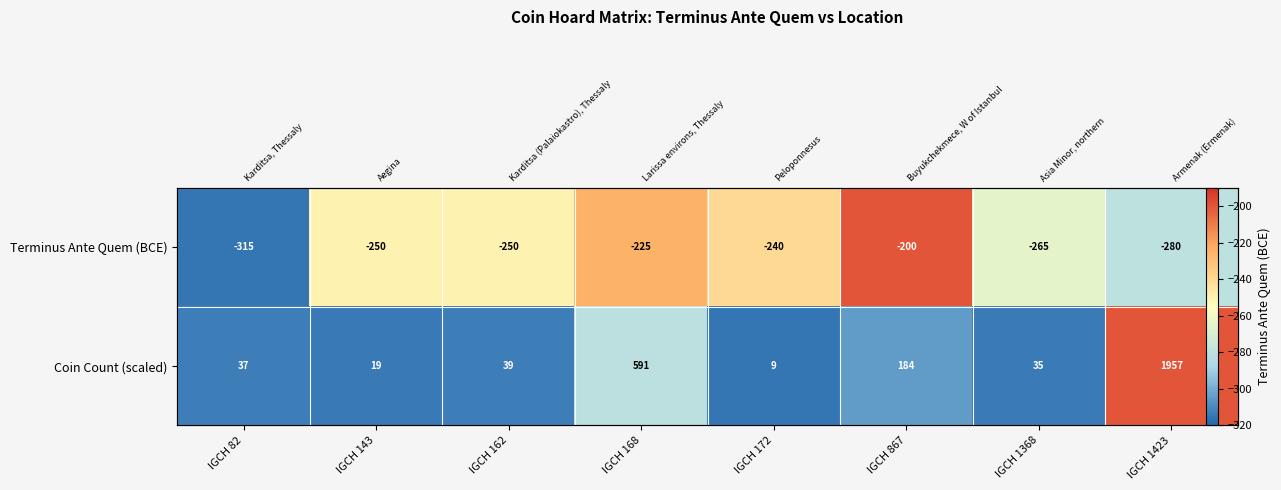

How many data points in Terminus Ante Quem (BCE) are above -250?

3